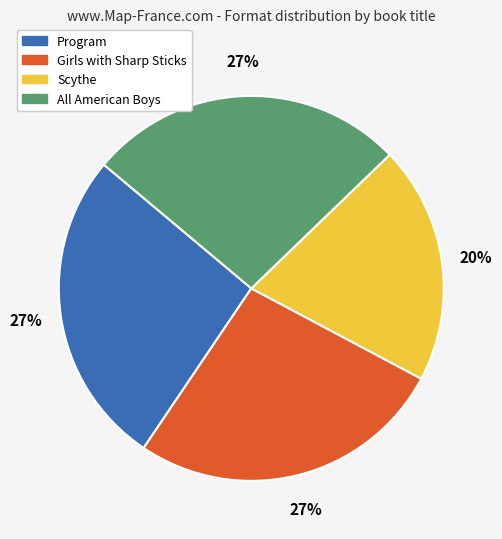

Does All American Boys account for over 50% of the chart?

No